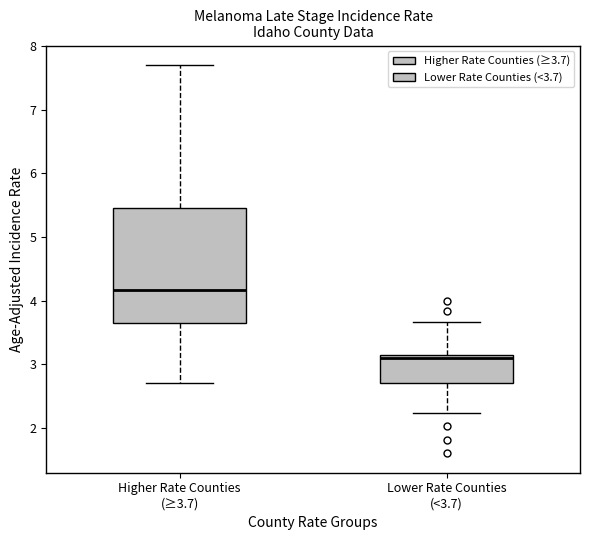

Reading left to right, read every box against the y-axis: the position of its median line, the range the box covers, and the ends of its whiskers. The values are not printed on the chart, so give them approximately, as read against the axis.

Higher Rate Counties (≥3.7): median 4.2, box 3.6 to 5.5, whiskers 2.7 to 7.7
Lower Rate Counties (<3.7): median 3.1, box 2.7 to 3.2, whiskers 2.2 to 3.7